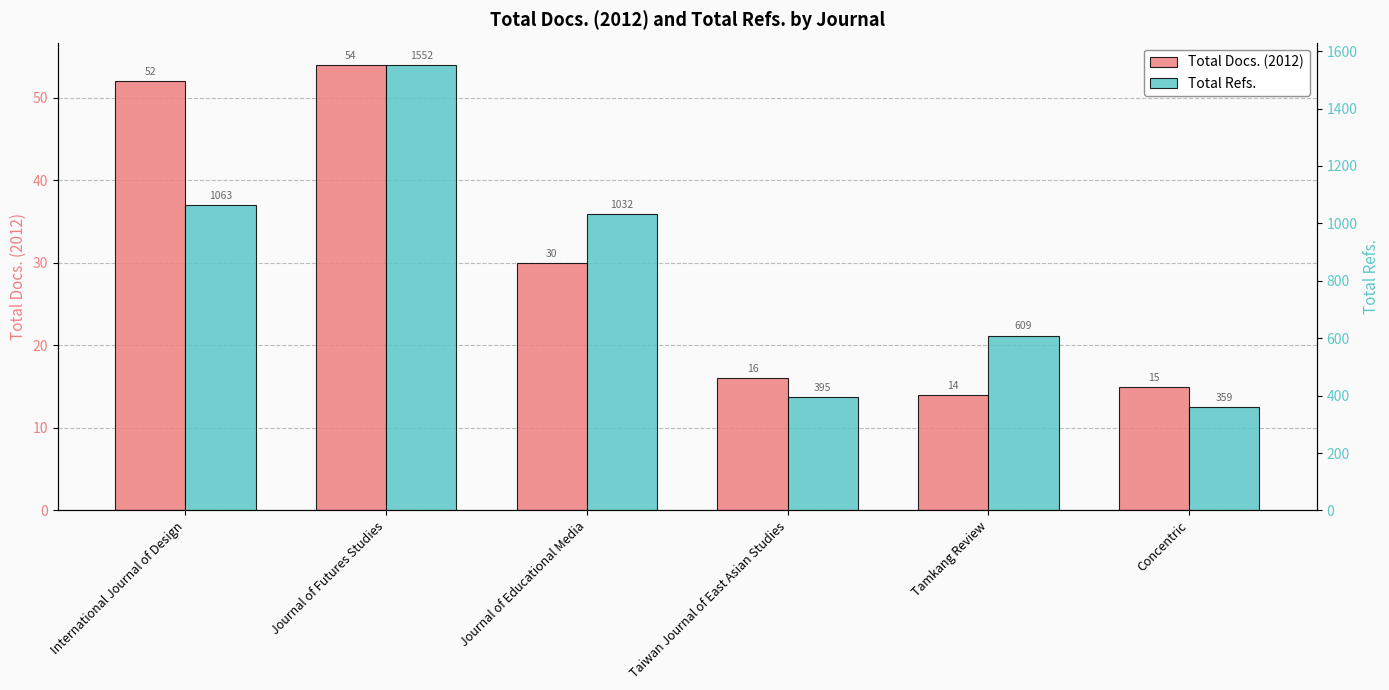

What is the value of the Total Docs. (2012) bar at the 4th from the left?

16